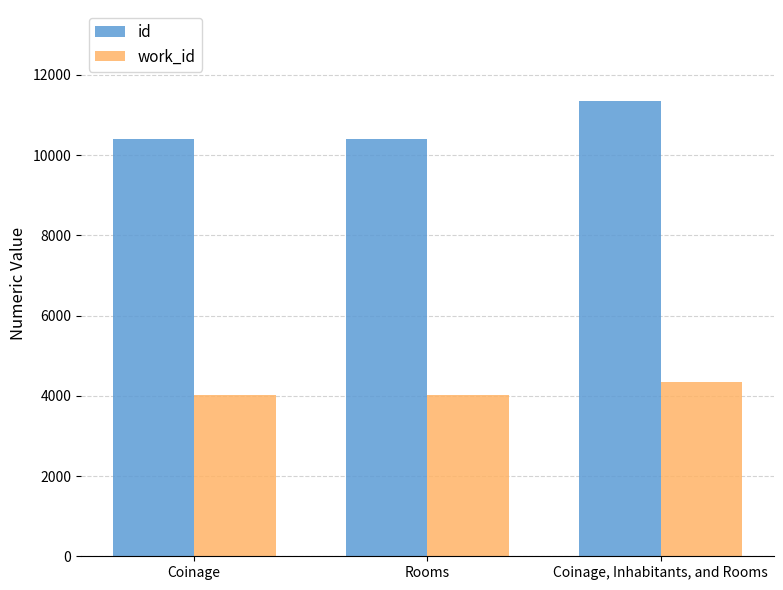

What is the difference between the highest and lowest values at Coinage?

6396